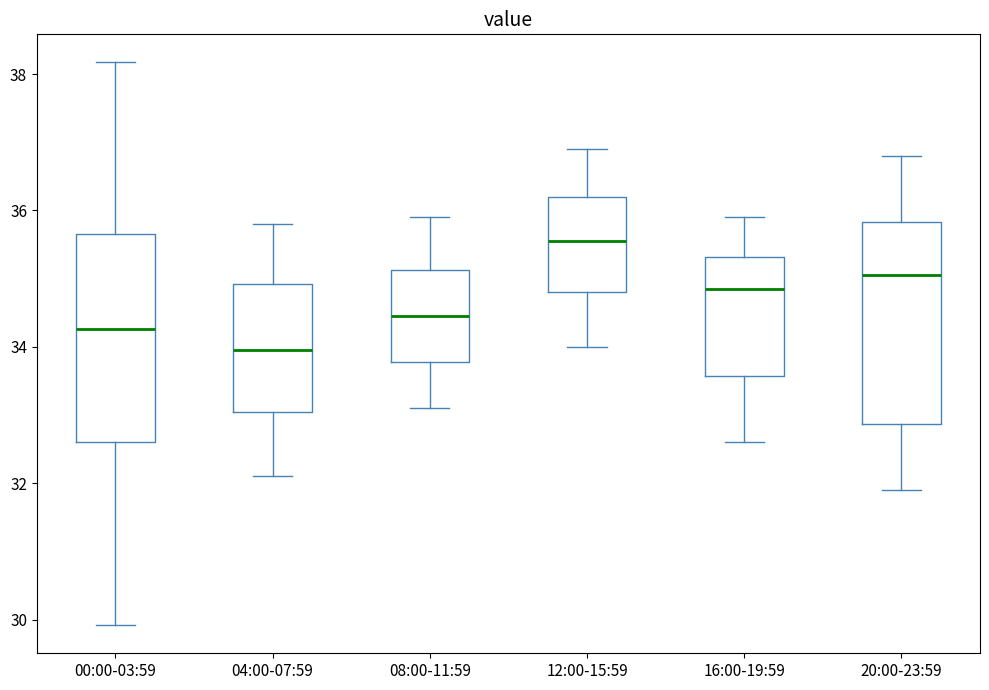

Which box has the lowest median line?

04:00-07:59